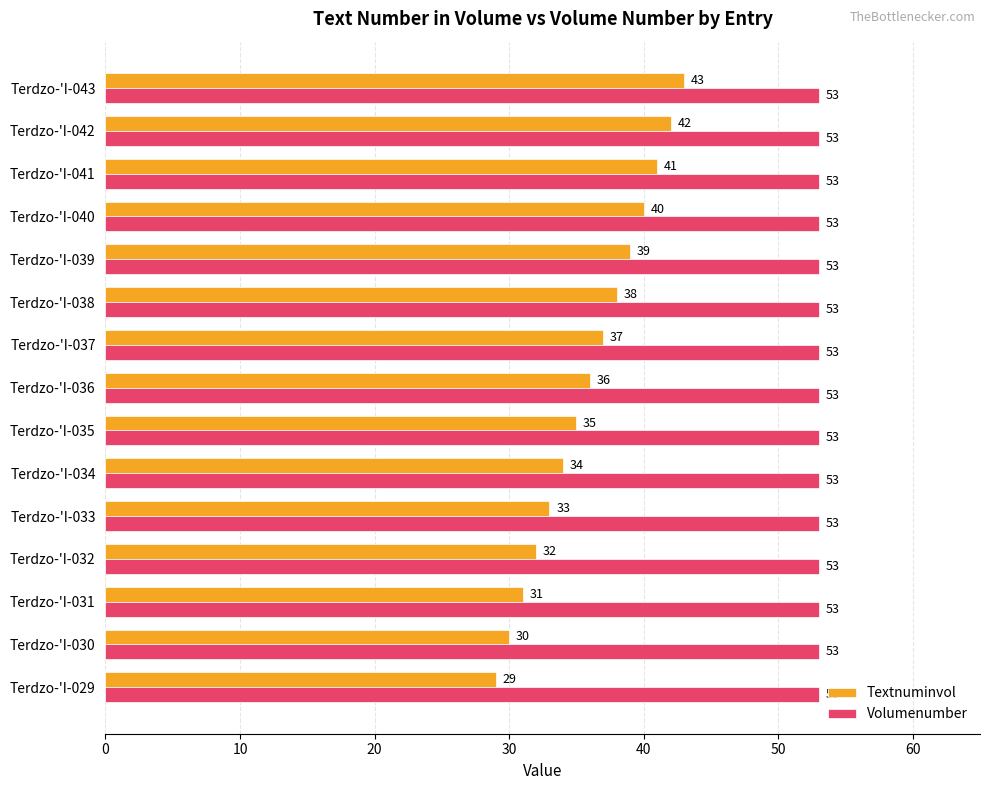

At which label is Textnuminvol closest to 36?

Terdzo-'I-036